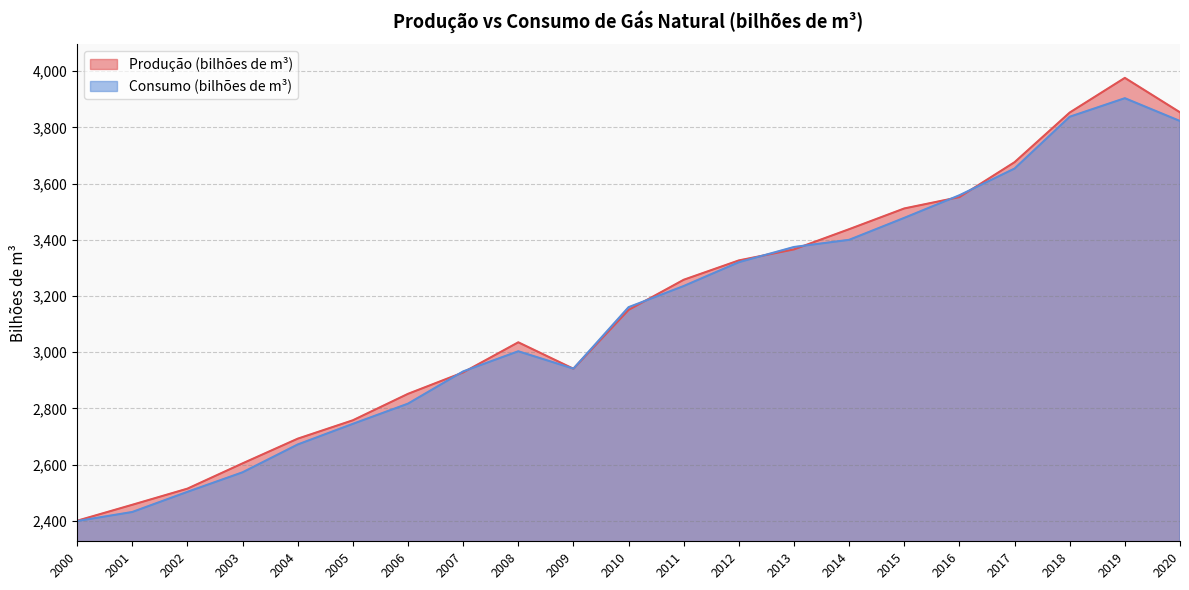

How many interior local valleys does the Consumo (bilhões de m³) series have?

1